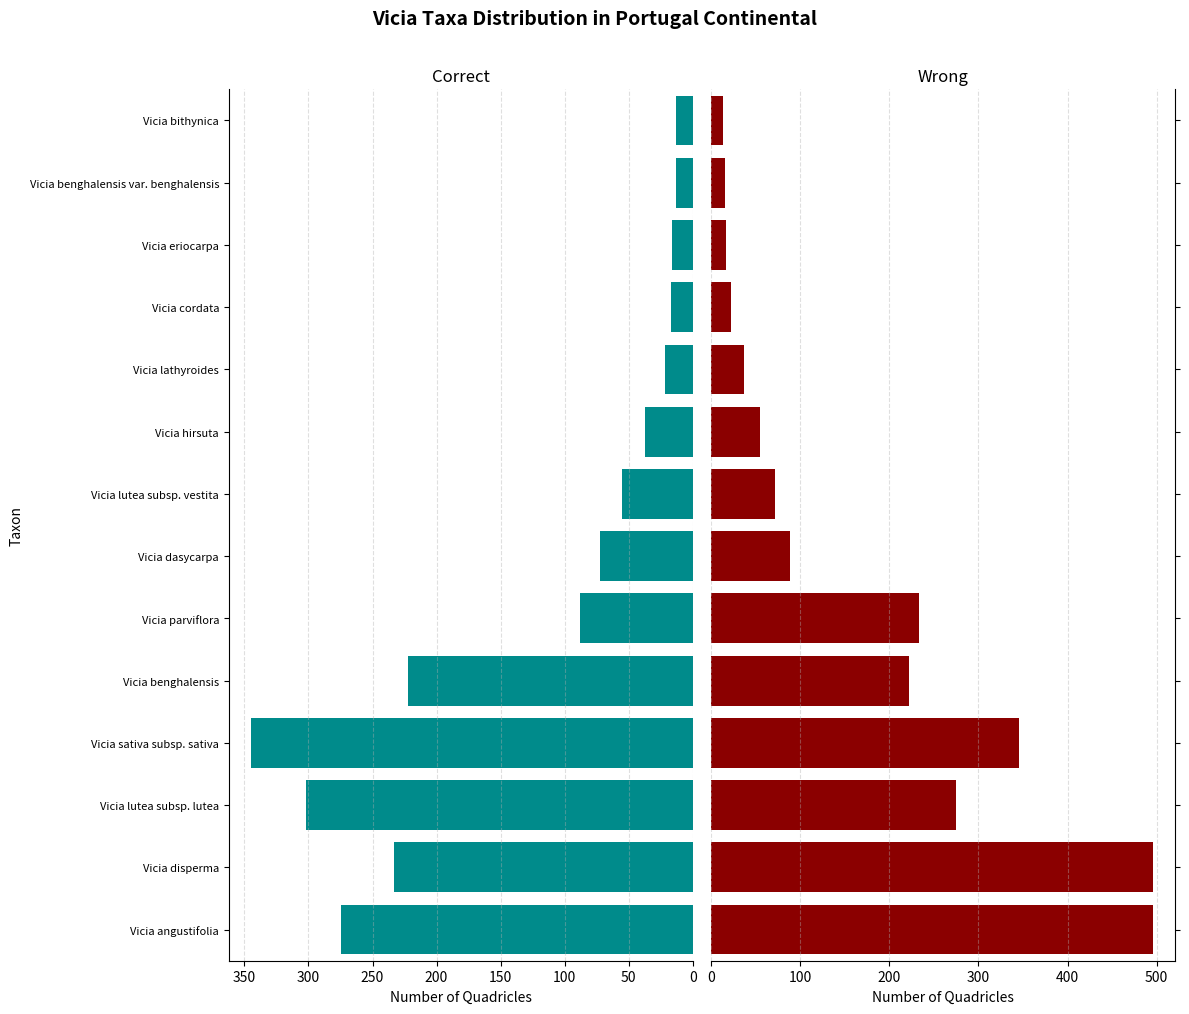

Rank the series by their maximum value, from highest to lowest.

Wrong, Correct